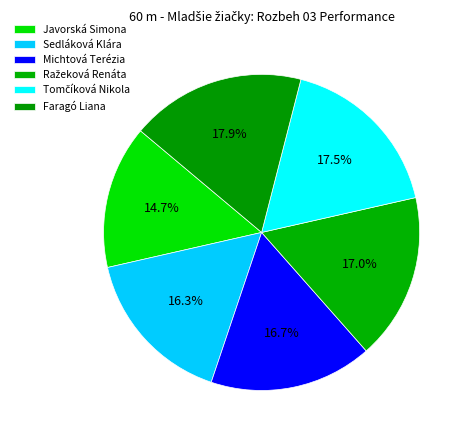

Does any single category account for the majority?

No